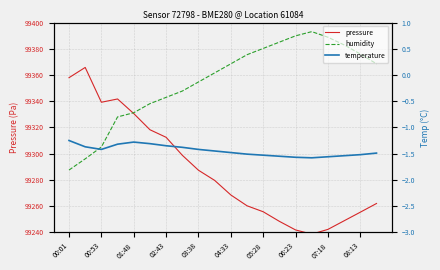

In pressure, how many points are higher than both neighbors (excluding endpoints)?

2